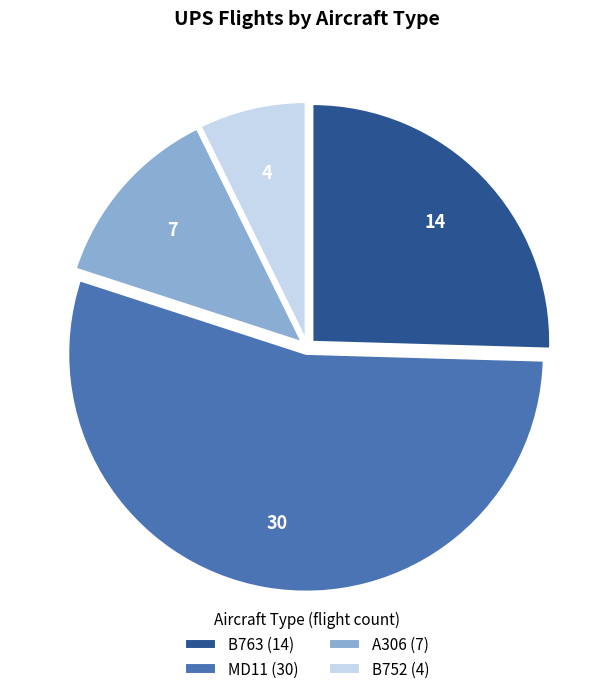

The A306 slice represents 1% of the pie. True or false?

False